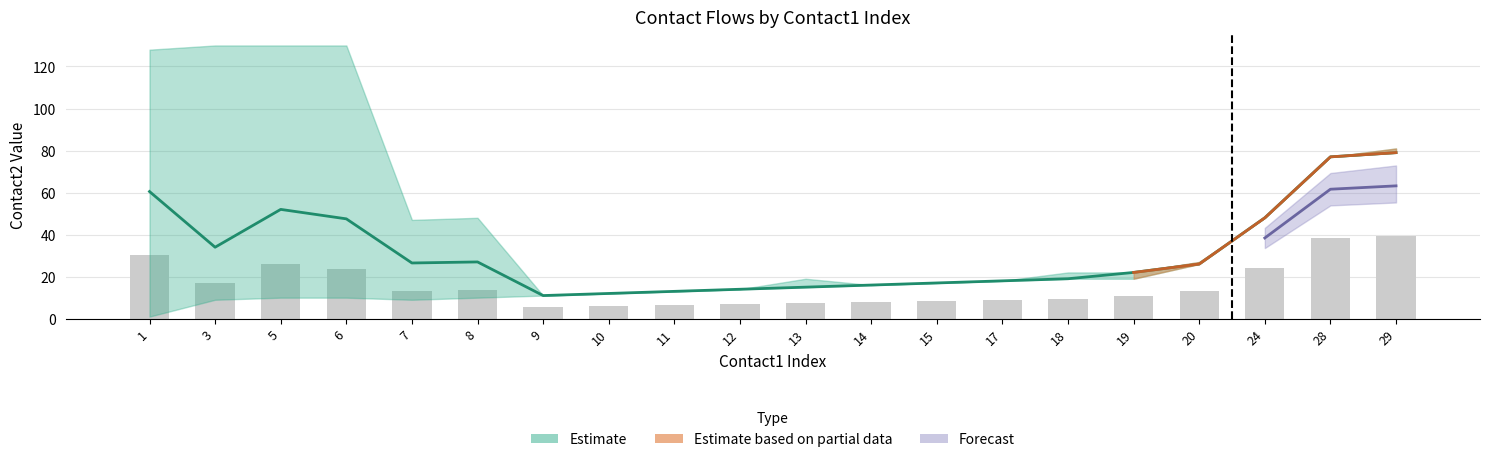

At which label does contact2_mean first exceed 26?

1